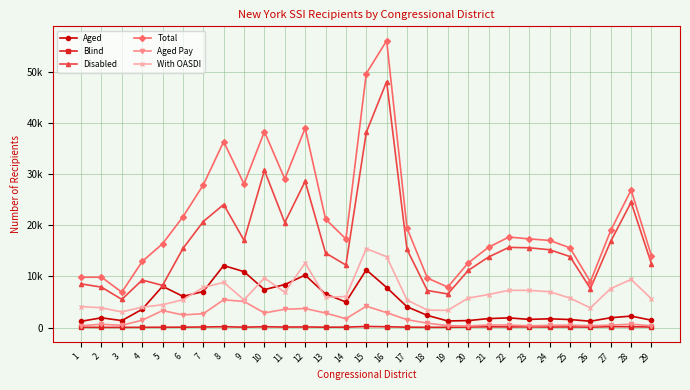

Reading left to right, what are all the values shown in this chart?

Aged: 1231	1914	1365	3584	8084	6109	7054	12135	10941	7424	8419	10272	6567	5011	11297	7841	4074	2381	1296	1371	1757	1898	1604	1722	1574	1243	1928	2249	1441
Blind: 65	38	40	53	66	81	114	168	82	160	105	122	77	89	220	163	84	53	61	102	151	125	135	102	130	83	179	167	107
Disabled: 8551	7915	5517	9302	8254	15476	20751	24074	17069	30761	20551	28620	14601	12231	38182	48131	15280	7256	6576	11171	13801	15695	15611	15228	13896	7643	16888	24505	12462
Total: 9847	9867	6922	12939	16404	21666	27919	36377	28092	38345	29075	39014	21245	17331	49699	56135	19438	9690	7933	12644	15709	17718	17350	17052	15600	8969	18995	26921	14010
Aged Pay: 352	646	446	1445	3332	2475	2722	5432	5114	2857	3589	3726	2846	1734	4185	2923	1540	863	377	308	505	503	337	445	460	362	481	659	358
With OASDI: 4116	3871	3062	4011	4468	5460	7865	8839	5435	9708	6909	12631	5932	6066	15450	13859	5402	3417	3369	5771	6465	7296	7281	7010	5775	3848	7643	9412	5625